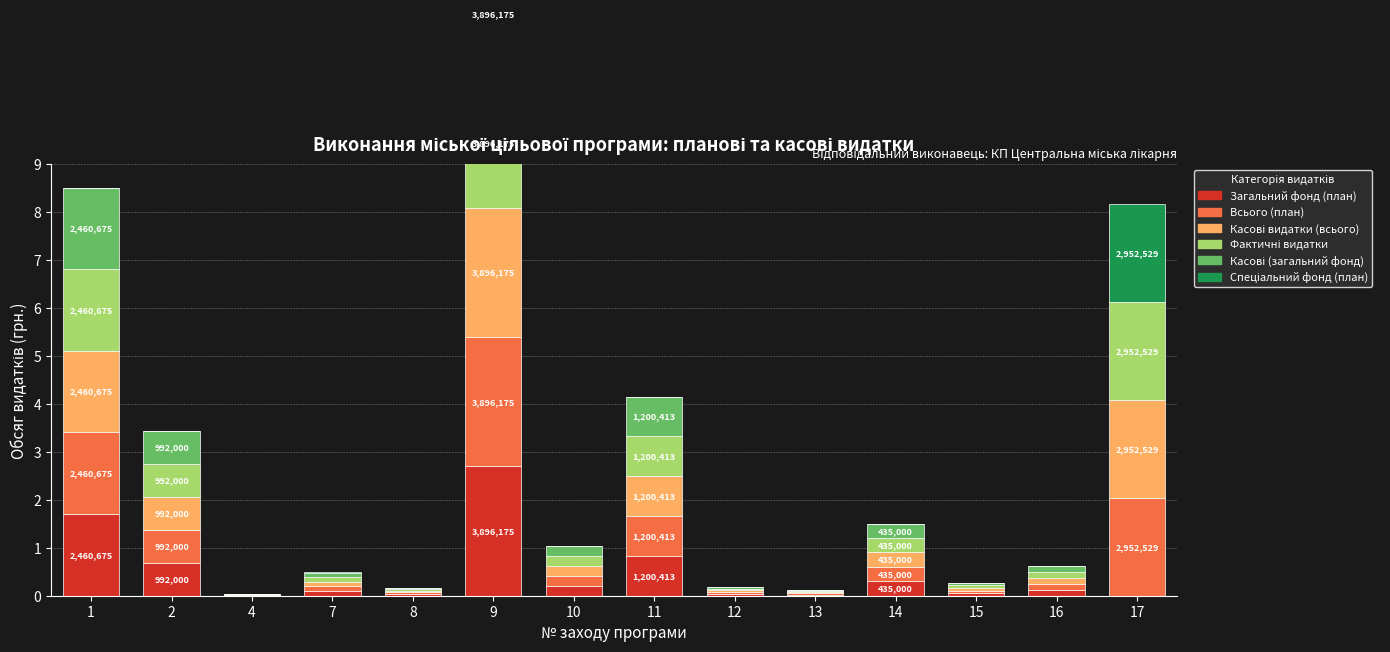

Which has a higher value, 2 or 7?

2